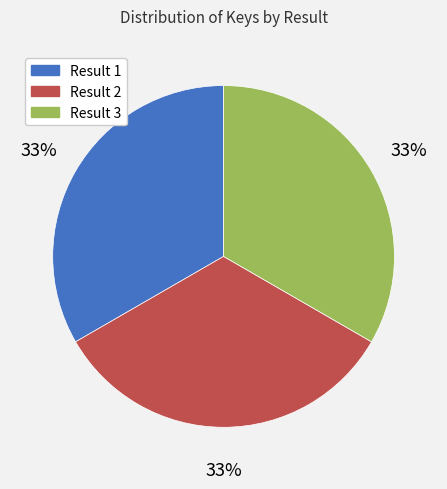

Is there any slice that represents more than half of the pie?

No